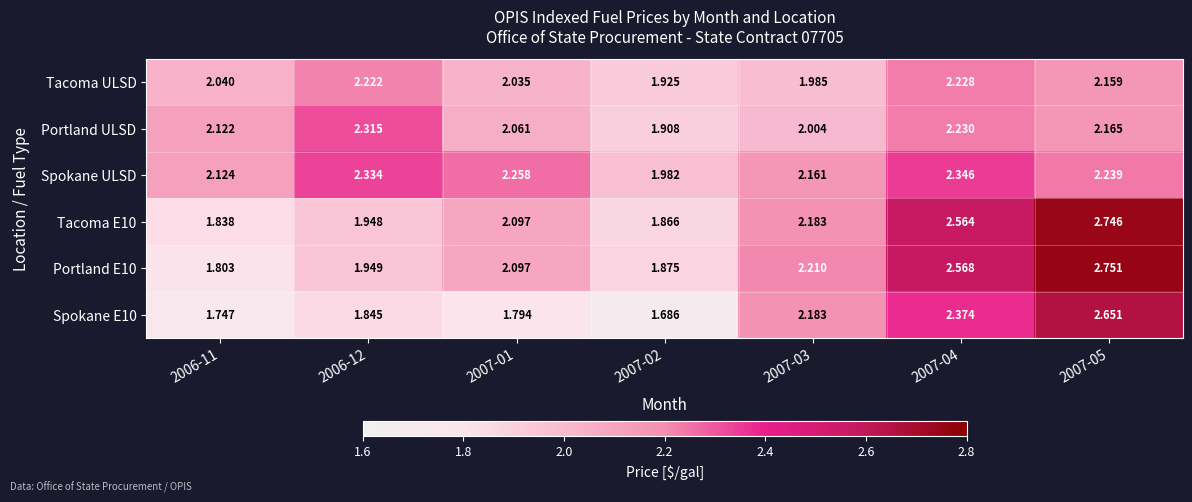

Which series has the largest total across all categories?

Spokane ULSD